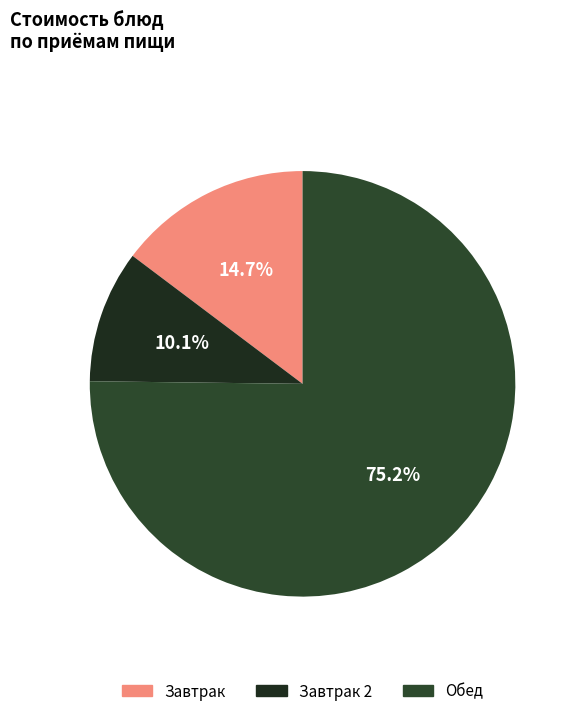

To the nearest percent, what is the average slice percentage?

33%